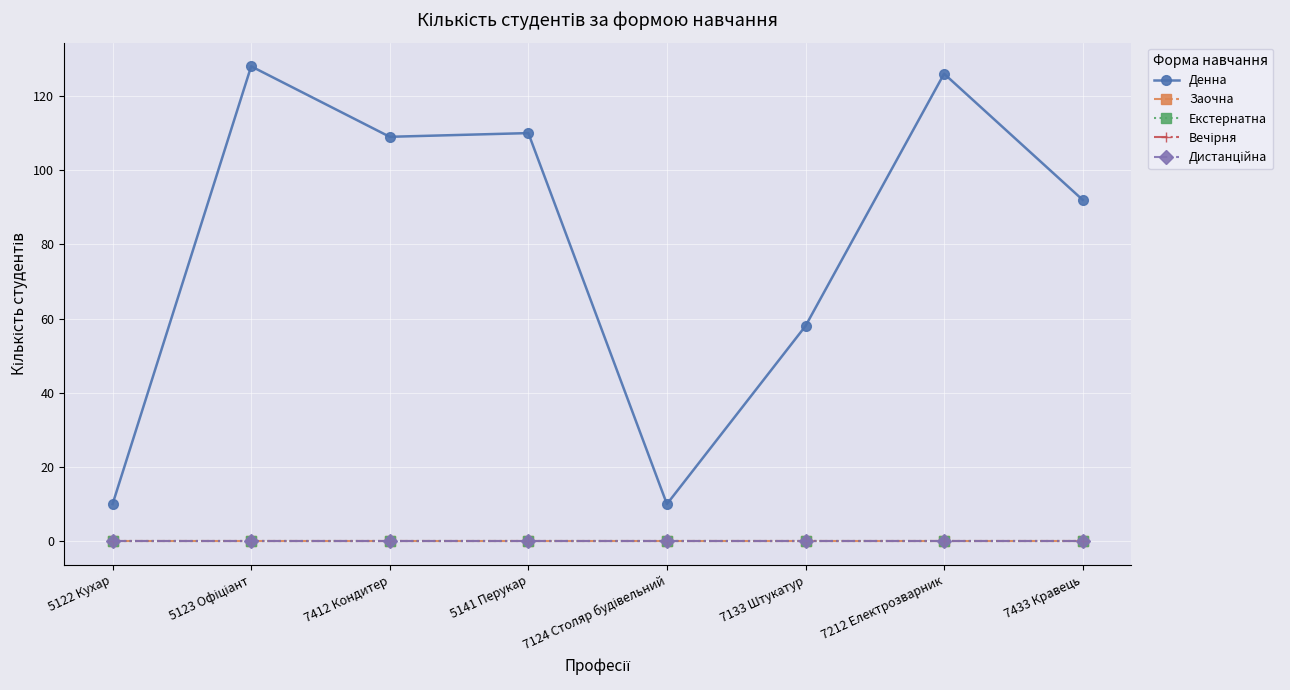

Rank the categories by Заочна value from highest to lowest.

5122 Кухар, 5123 Офіціант, 7412 Кондитер, 5141 Перукар, 7124 Столяр будівельний, 7133 Штукатур, 7212 Електрозварник, 7433 Кравець